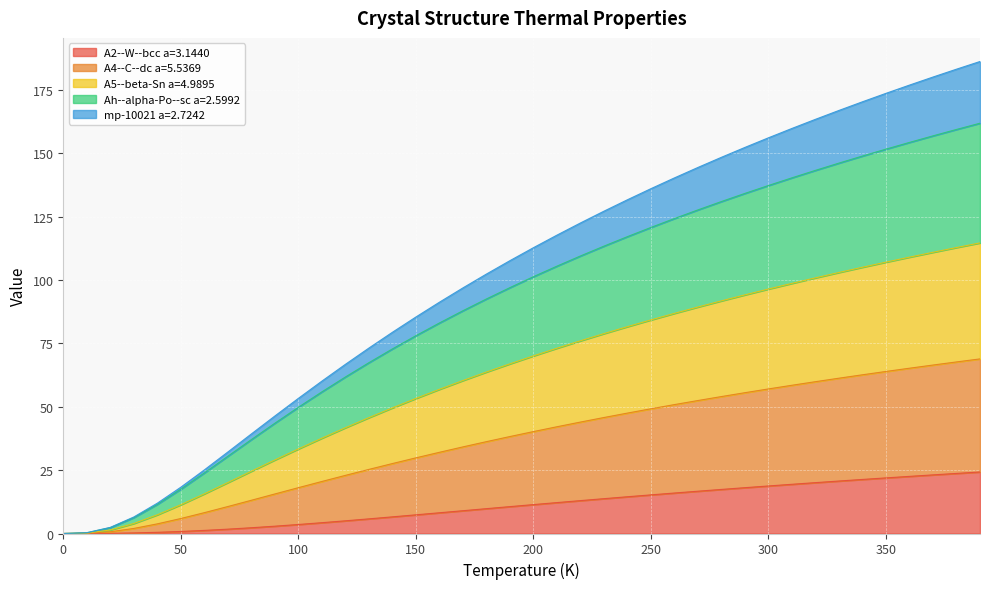

Is it true that A4--C--dc a=5.5369 equals 120.3 at 150.0?

False